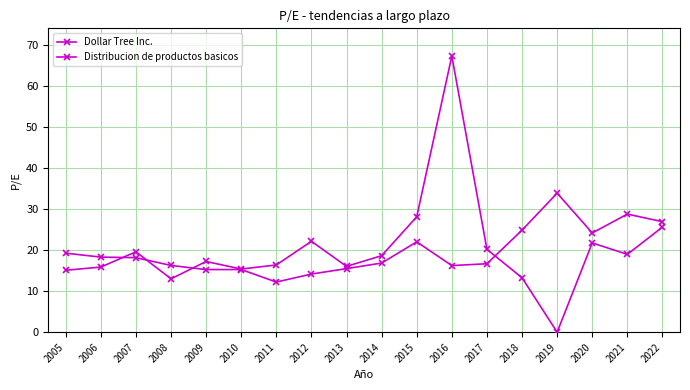

True or false: Distribucion de productos basicos has more than 1 points higher than both neighbors.

True